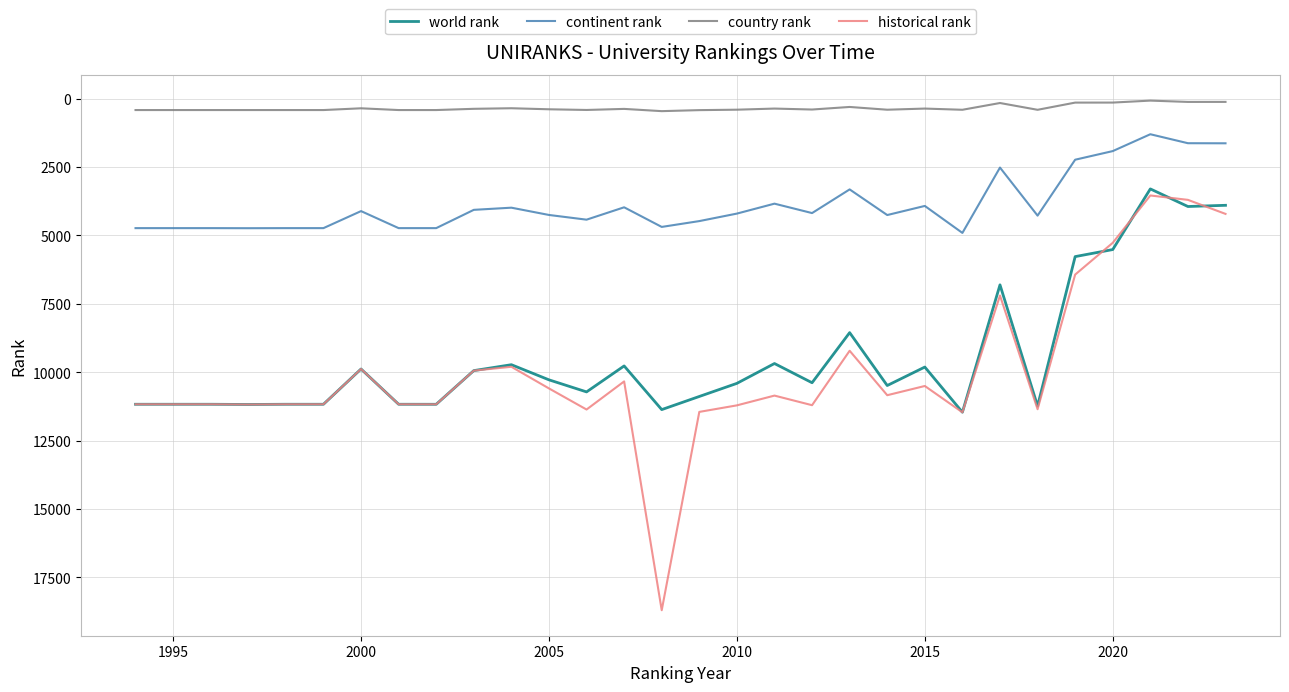

Which series has the widest spread of values?

historical rank